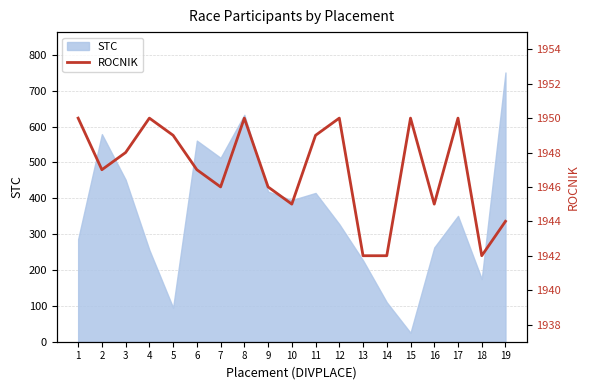

What is the change in value from 7 to 8?

+4